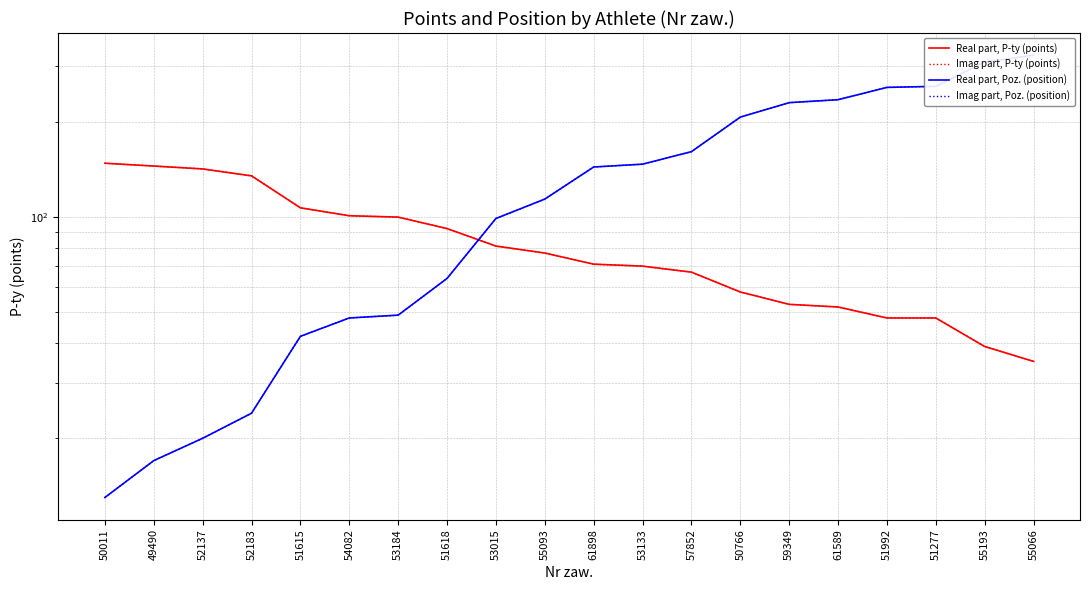

Reading right to left, list all the values displayed in this chart.

Real part, P-ty (points): 35	39	48	48	52	53	58	67	70	71	77	81	92	100	101	107	135	142	145	148
Imag part, P-ty (points): 35	39	48	48	52	53	58	67	70	71	77	81	92	100	101	107	135	142	145	148
Real part, Poz. (position): 325	309	259	257	235	230	207	161	147	144	114	99	64	49	48	42	24	20	17	13
Imag part, Poz. (position): 325	309	259	257	235	230	207	161	147	144	114	99	64	49	48	42	24	20	17	13